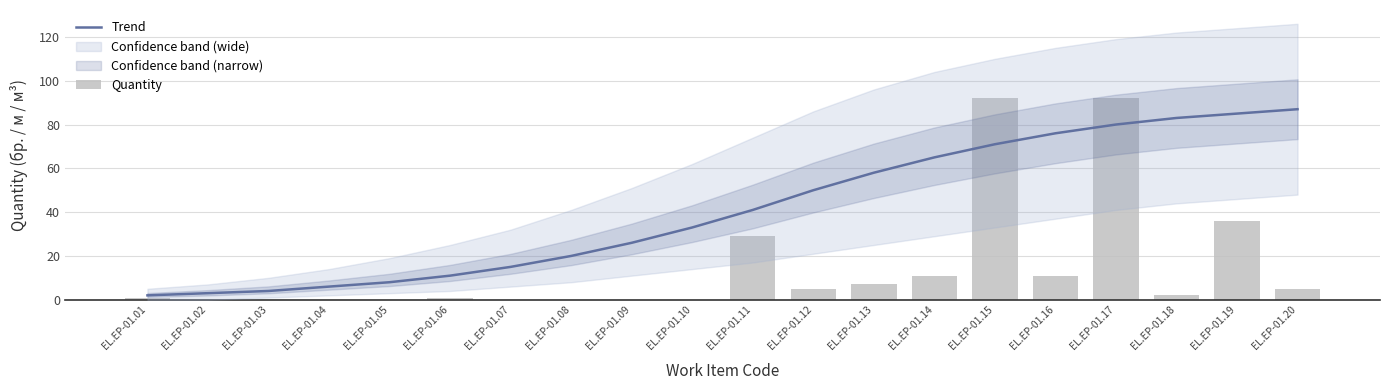

Rank the series at EL.EP-01.10 from lowest to highest value.

Quantity, Trend